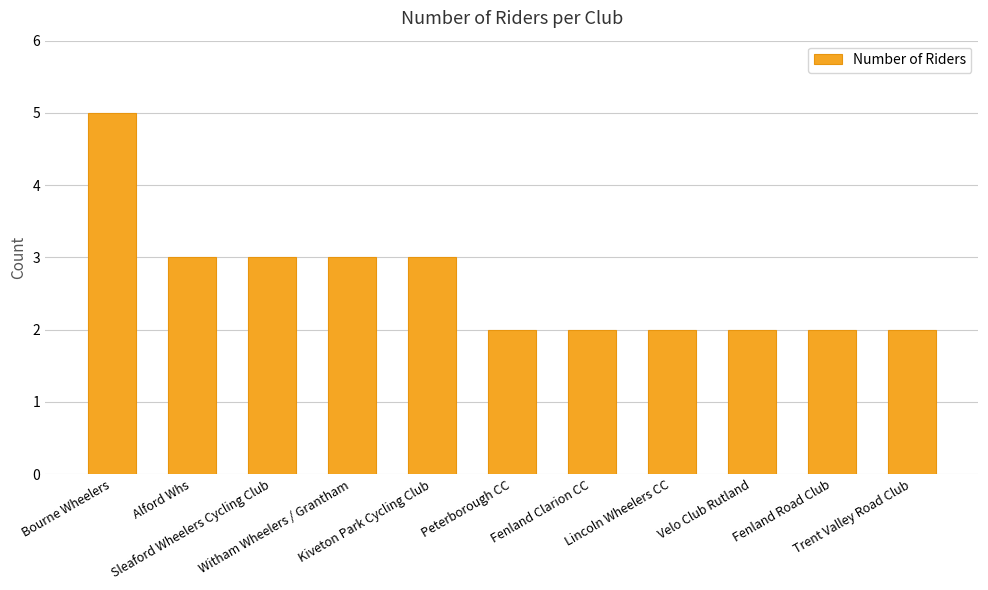

What is the average value?

3